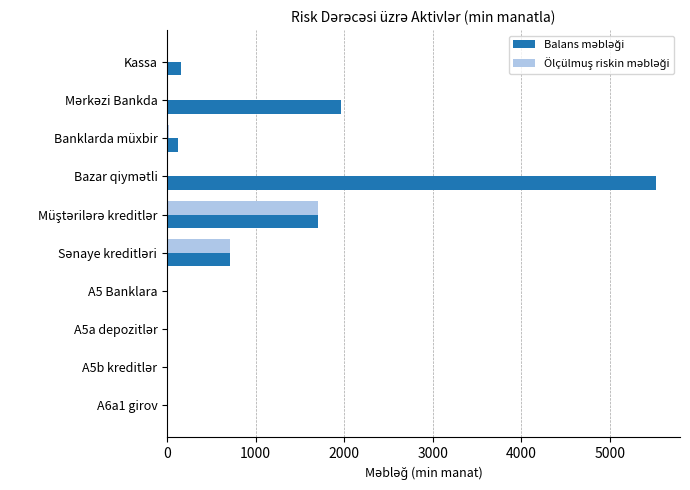

What is the total value across all series at Kassa?

153.0